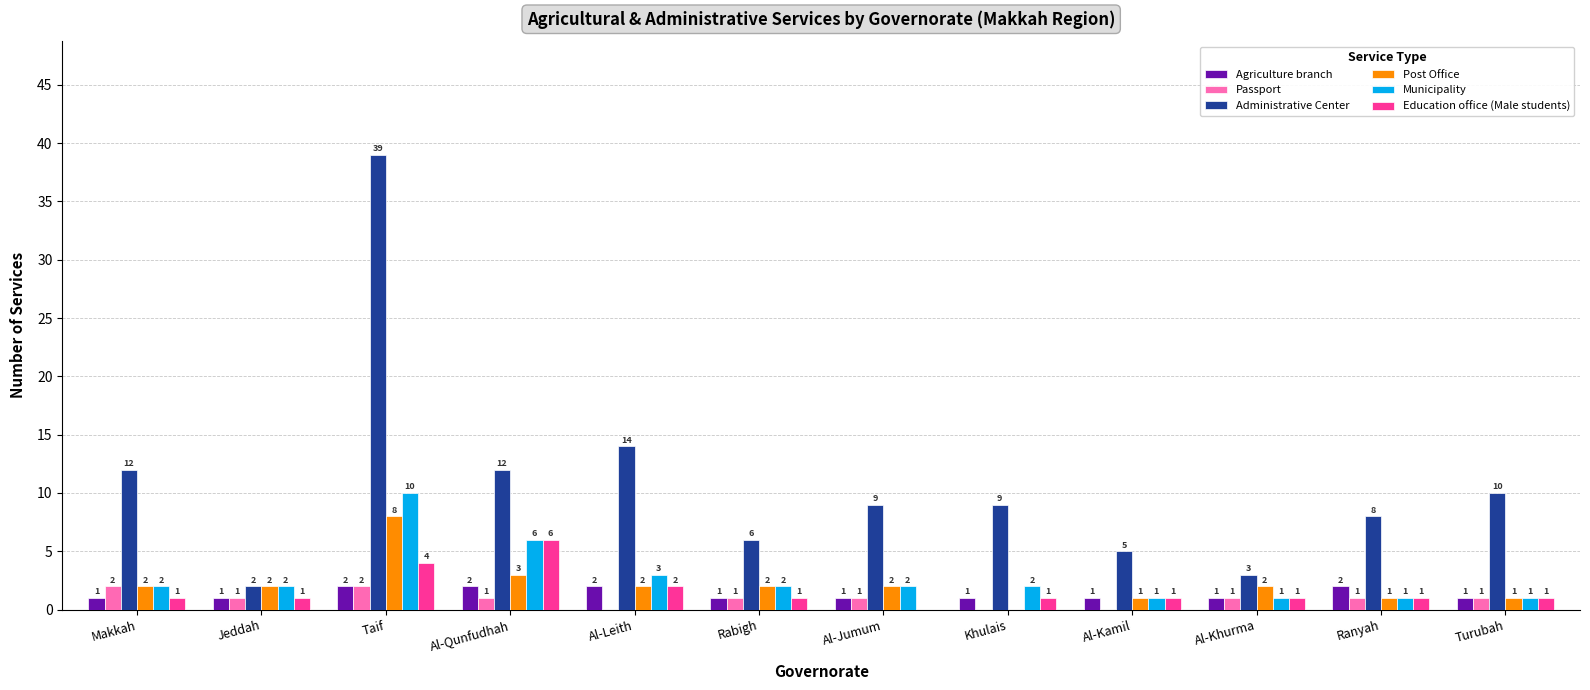

Which series changed the most between Makkah and Ranyah?

Administrative Center